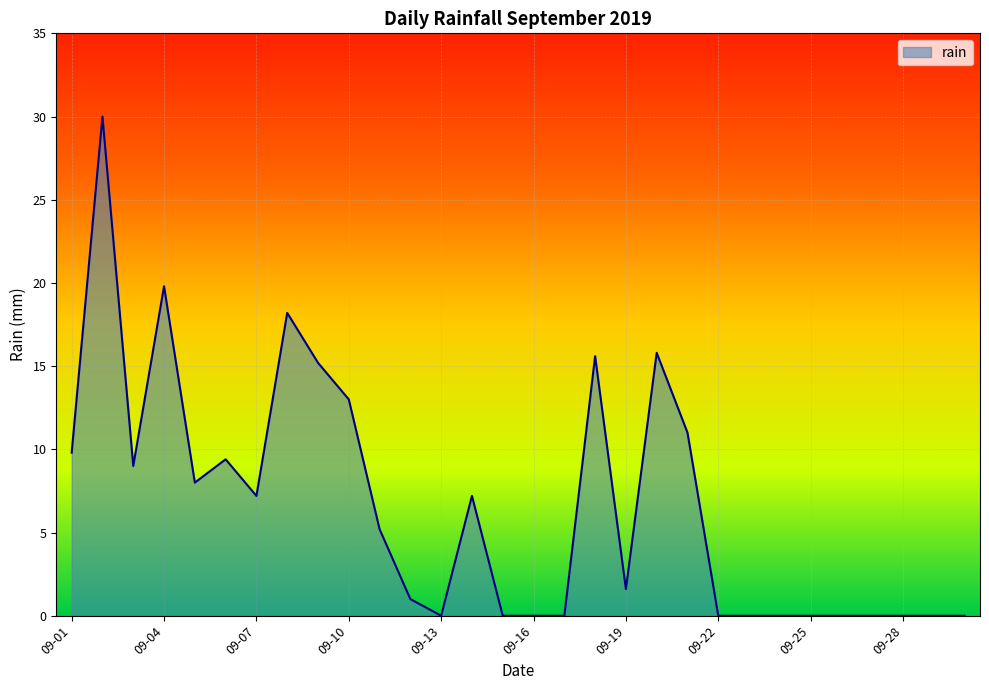

What is the greatest value displayed?

30.0